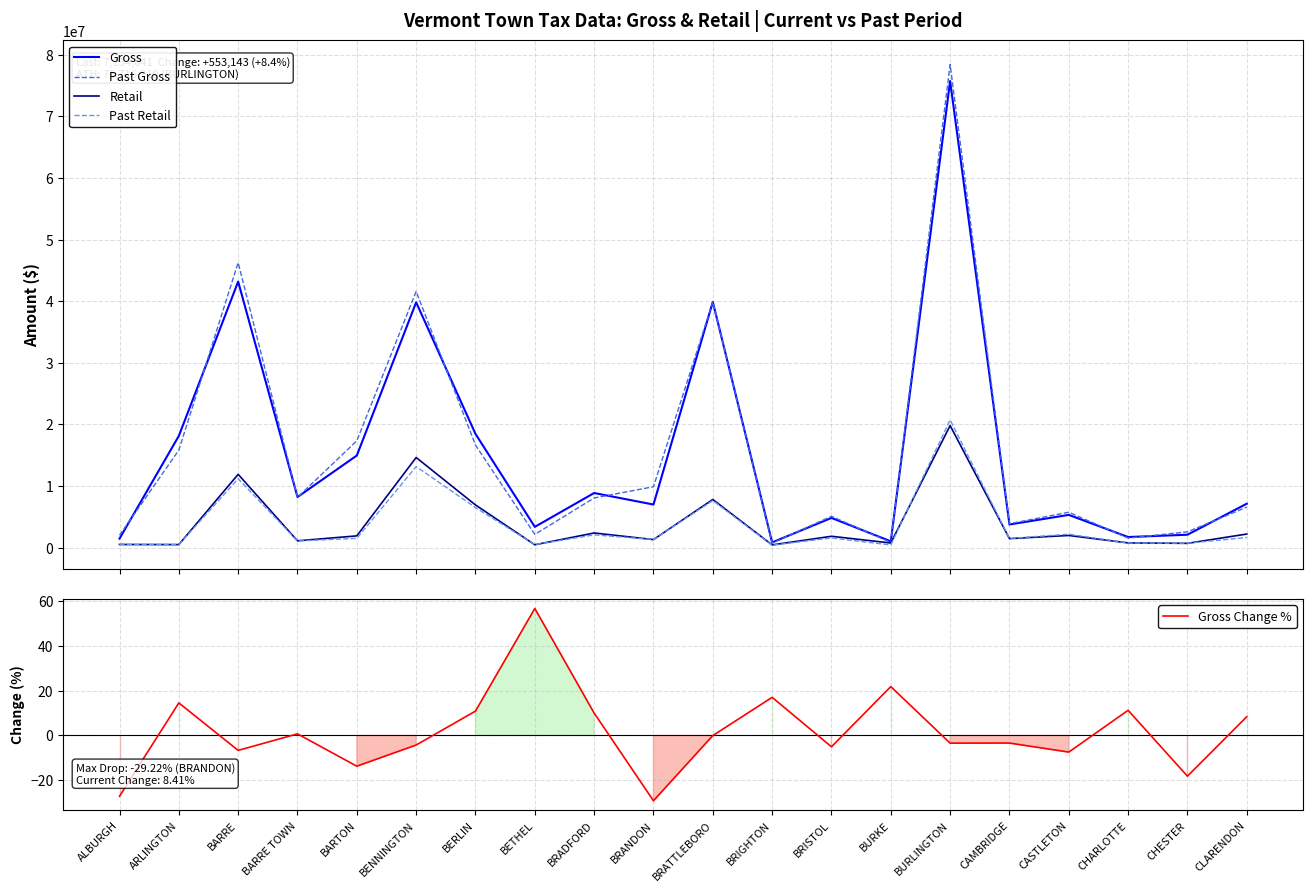

Which category has the highest value across all series?

BURLINGTON